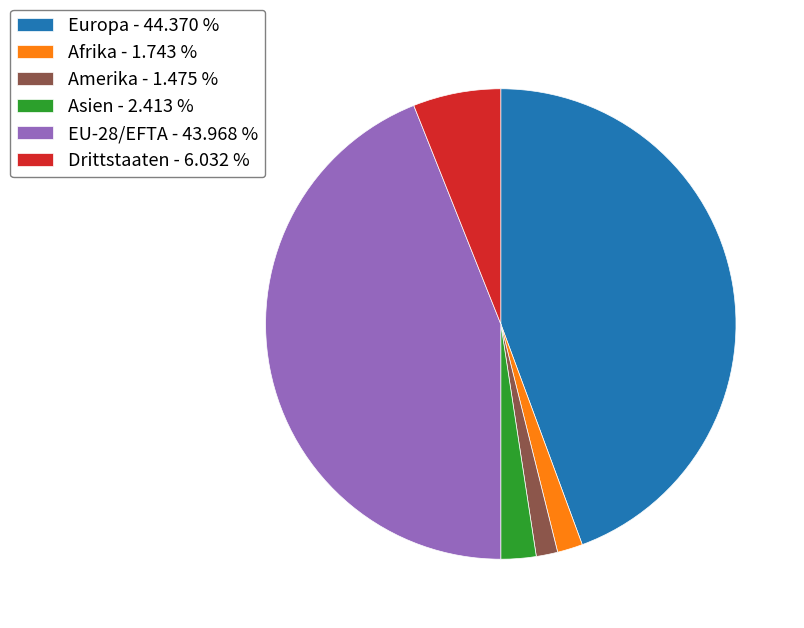

Combined, do Amerika - 1.475 % and Asien - 2.413 % account for over 50%?

No